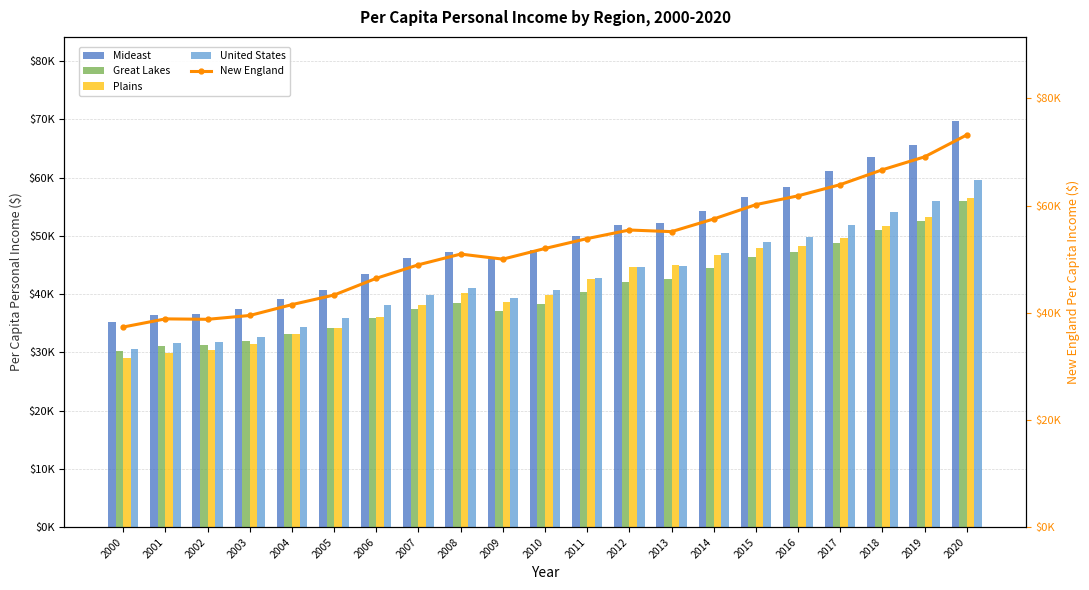

At which label does Great Lakes reach its minimum?

2000